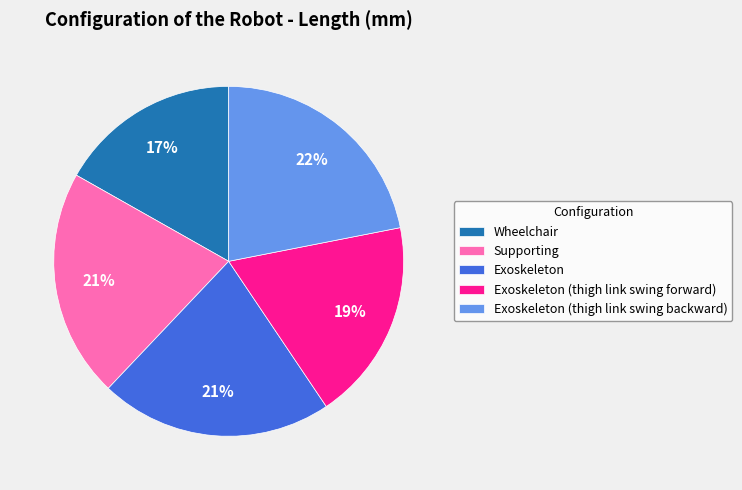

What is the smallest slice in the pie chart?

Wheelchair